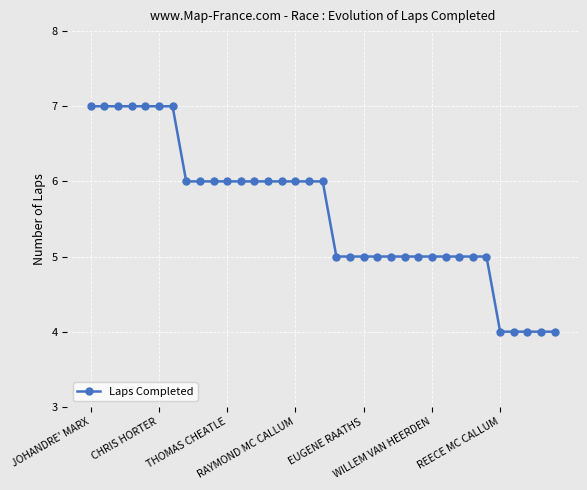

What is the minimum value shown in the chart?

4